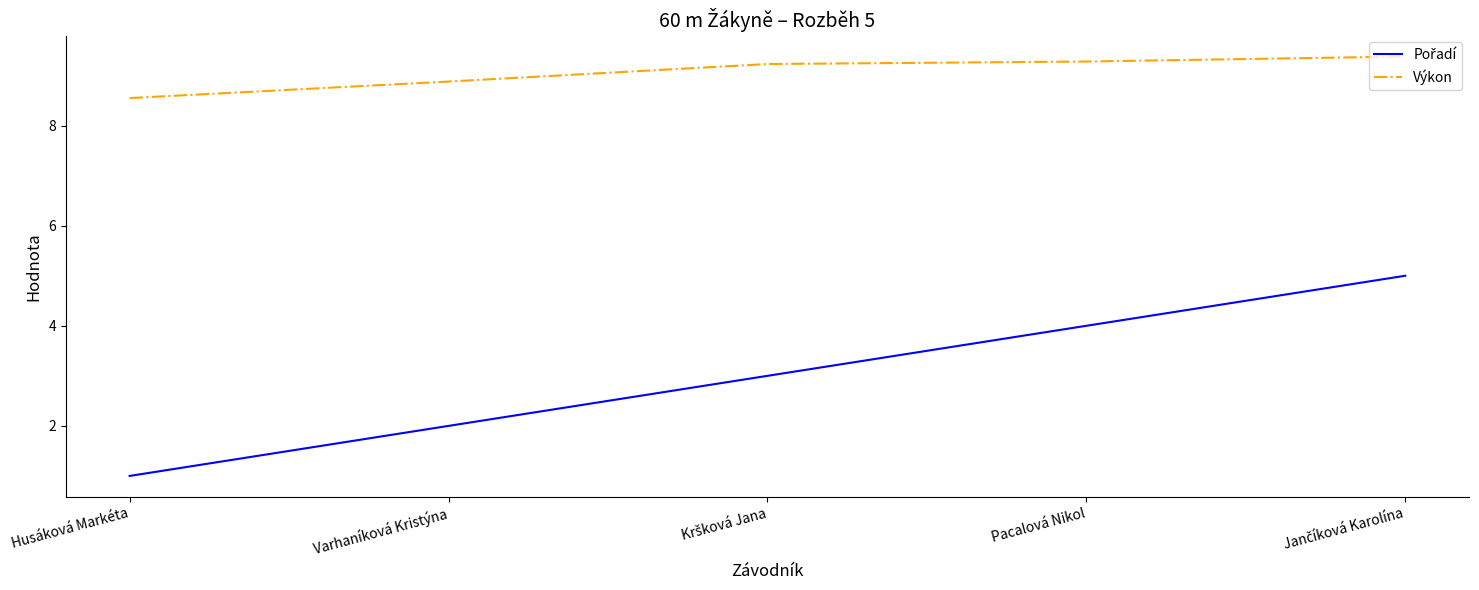

What is the spread (max minus min) of values at Pacalová Nikol?

5.3